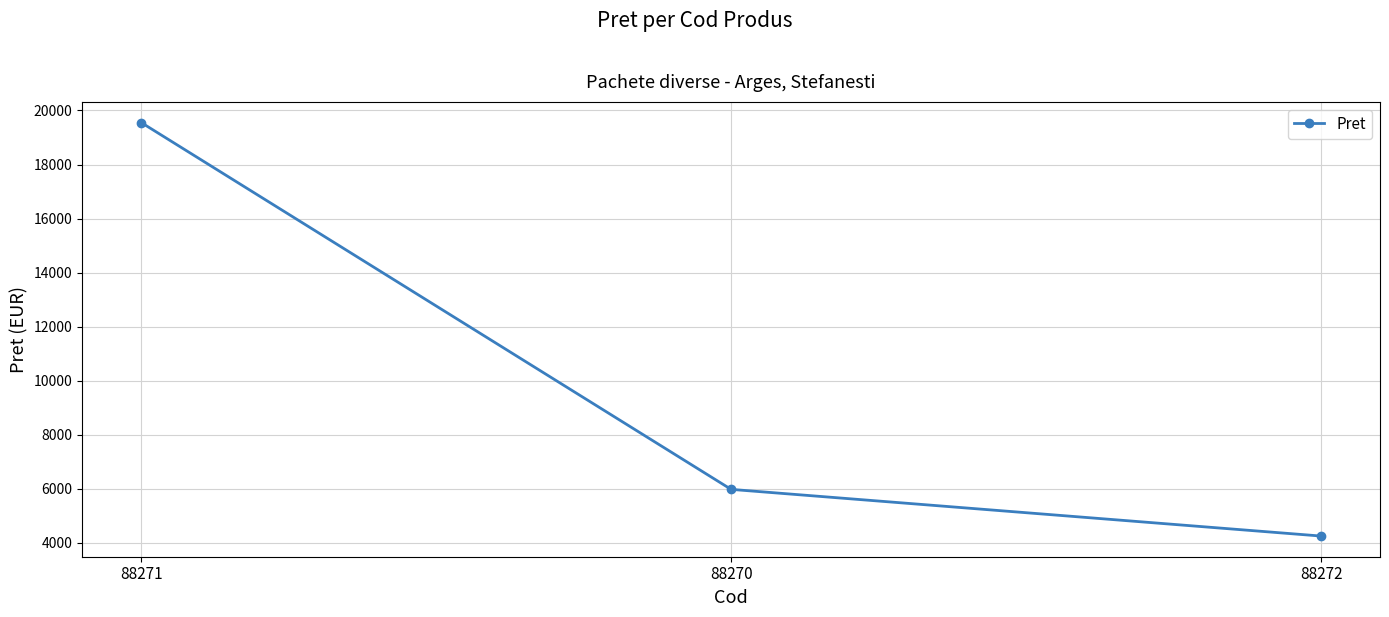

Reading right to left, what are all the values shown in this chart?

88272=4256.4	88270=5983.0	88271=19551.5